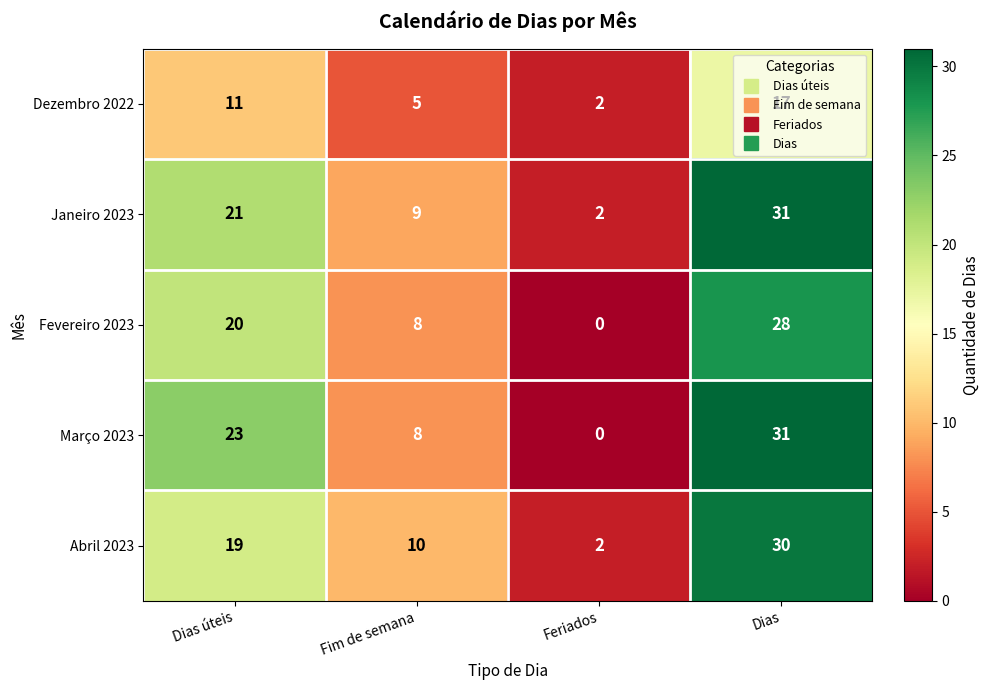

What is the maximum value for Dezembro 2022?

17